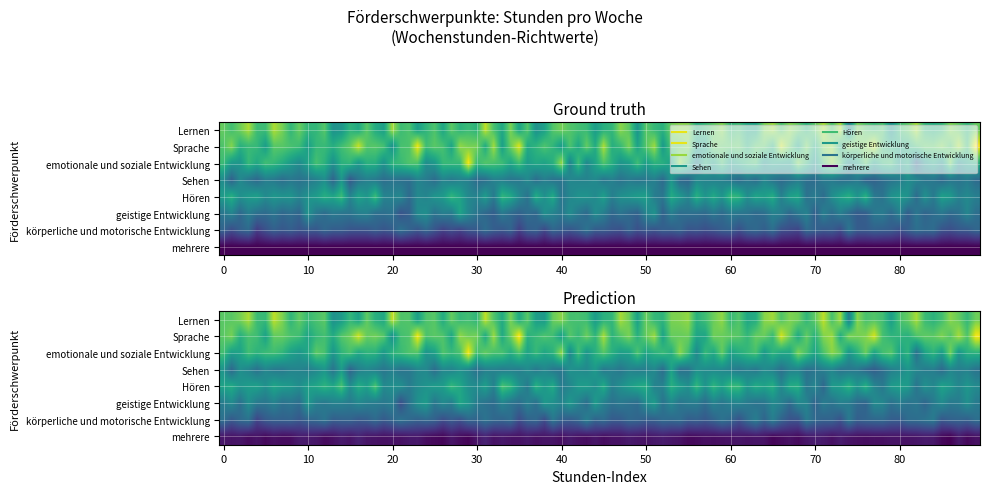

What is the difference between the values at körperliche und motorische Entwicklung and Hören?

4.0